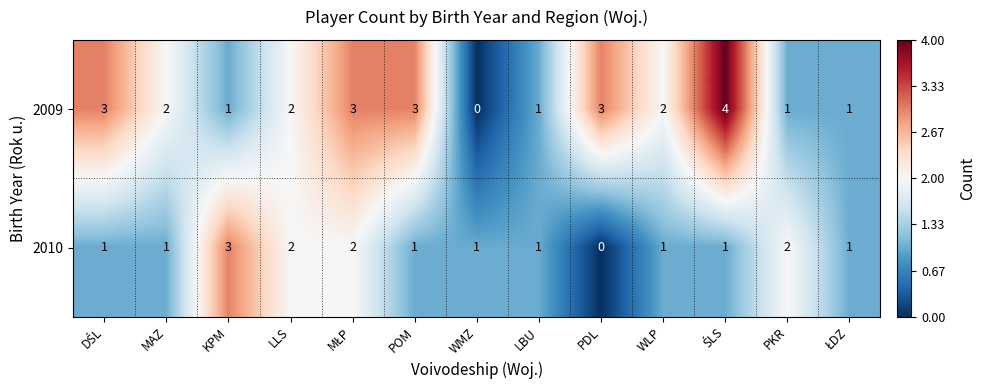

True or false: 2009 has a value of 0 at PKR.

False